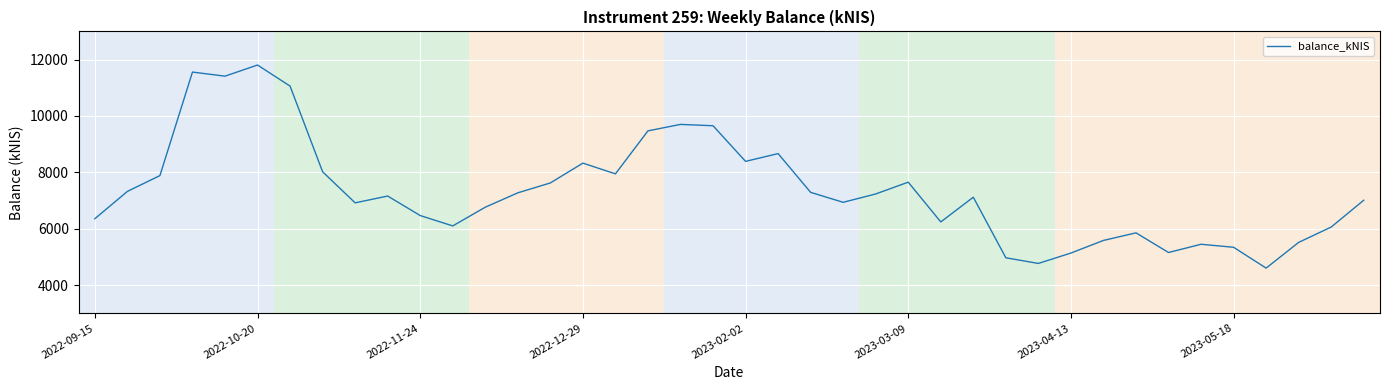

How many interior local peaks (higher than both neighbors) does the data have?

10